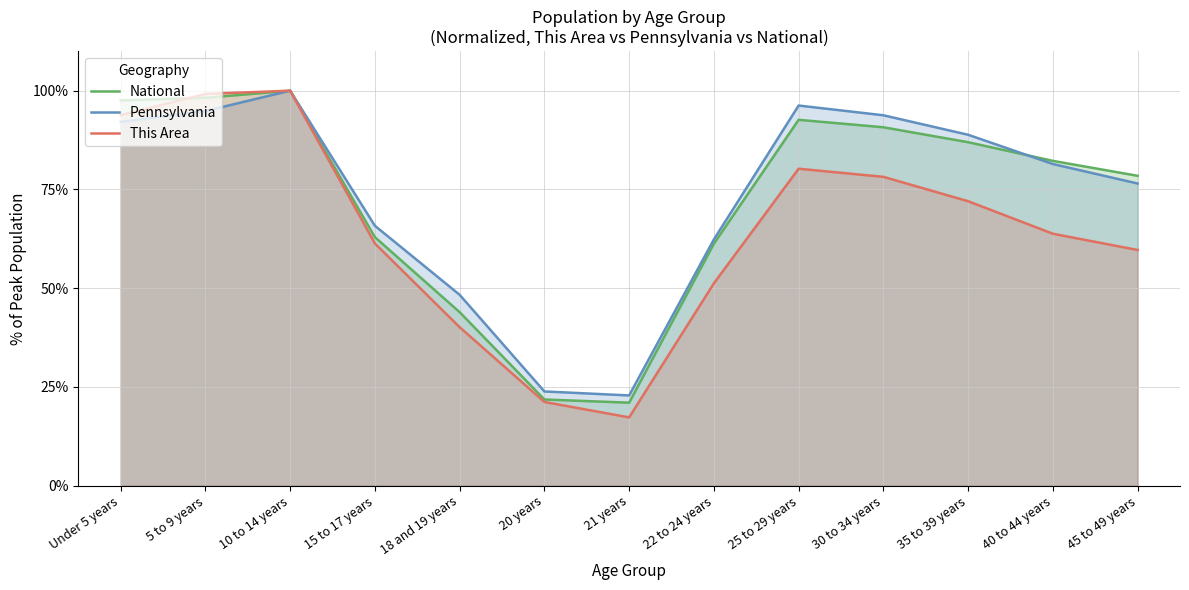

The National series shows 92.6 at 25 to 29 years. True or false?

True